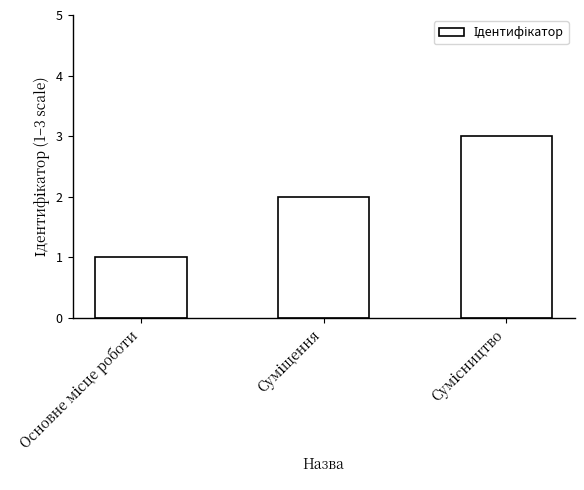

What is the sum of all values?

6